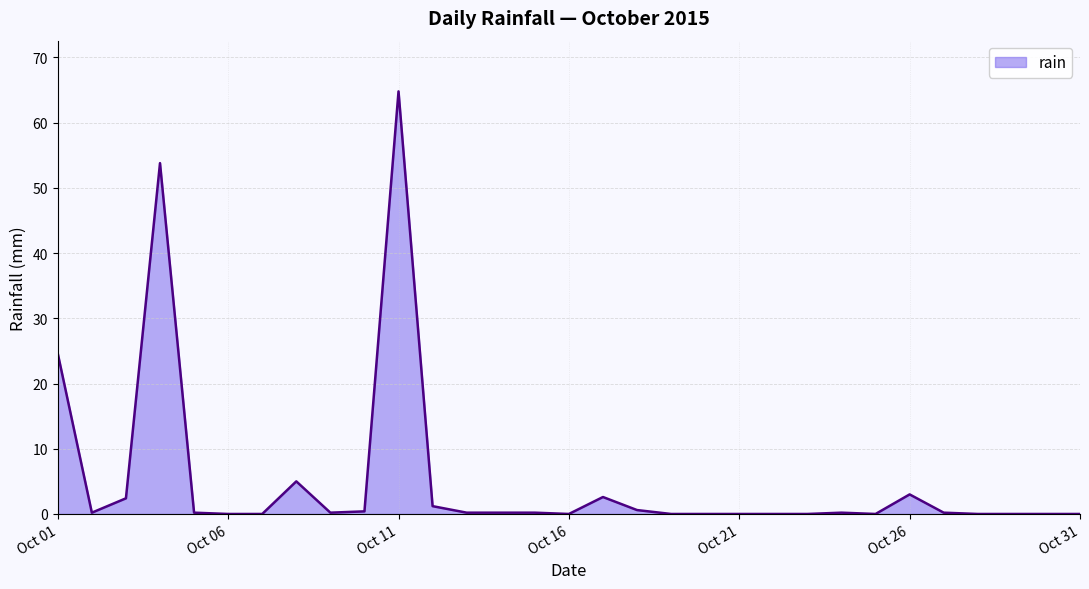

What is the difference between the maximum and minimum values?

64.8